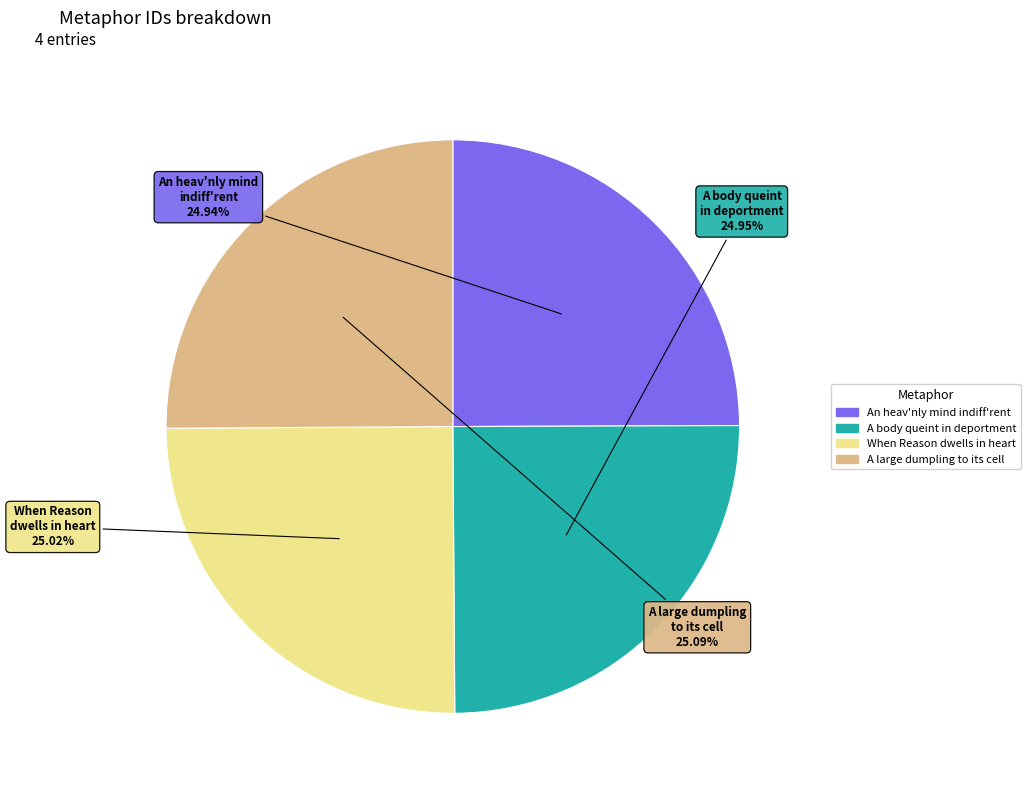

Approximately how many times larger is the value at When Reason dwells in heart compared to An heav'nly mind indiff'rent?

1.0